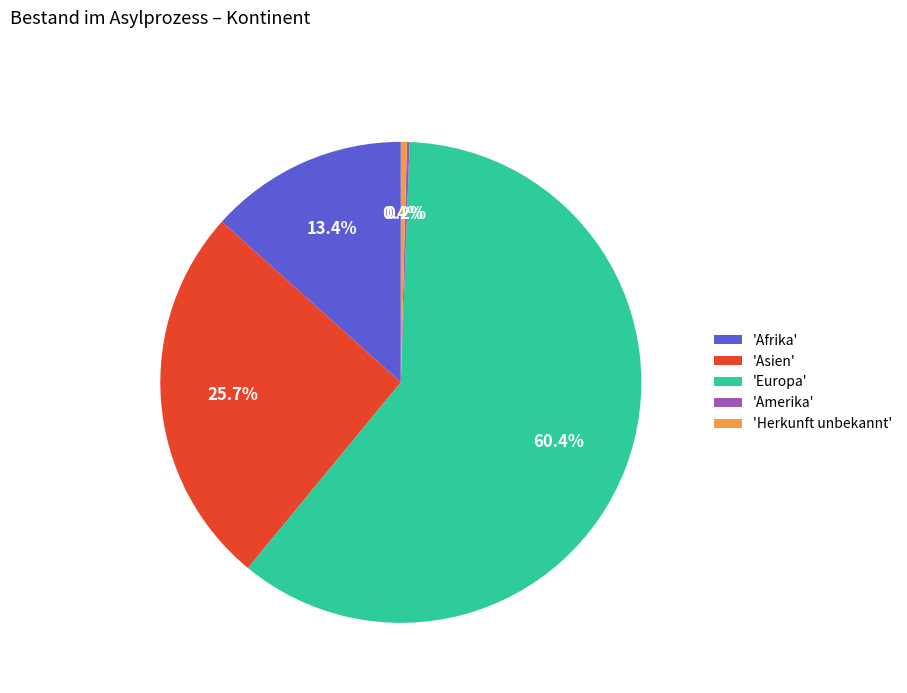

What portion of the pie excludes 'Herkunft unbekannt'?

99.6%